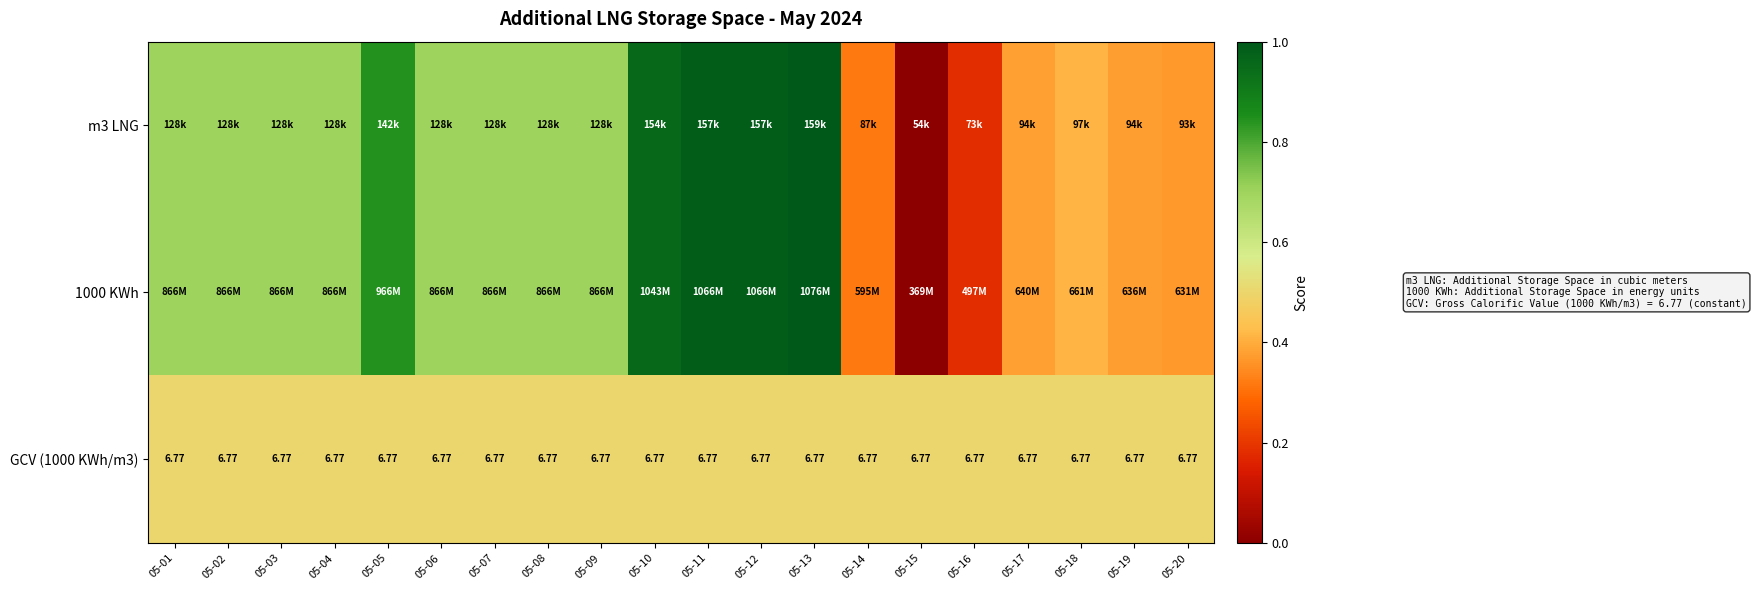

What is the sum of the m3 LNG values at 05-09 and 05-20?

1.1